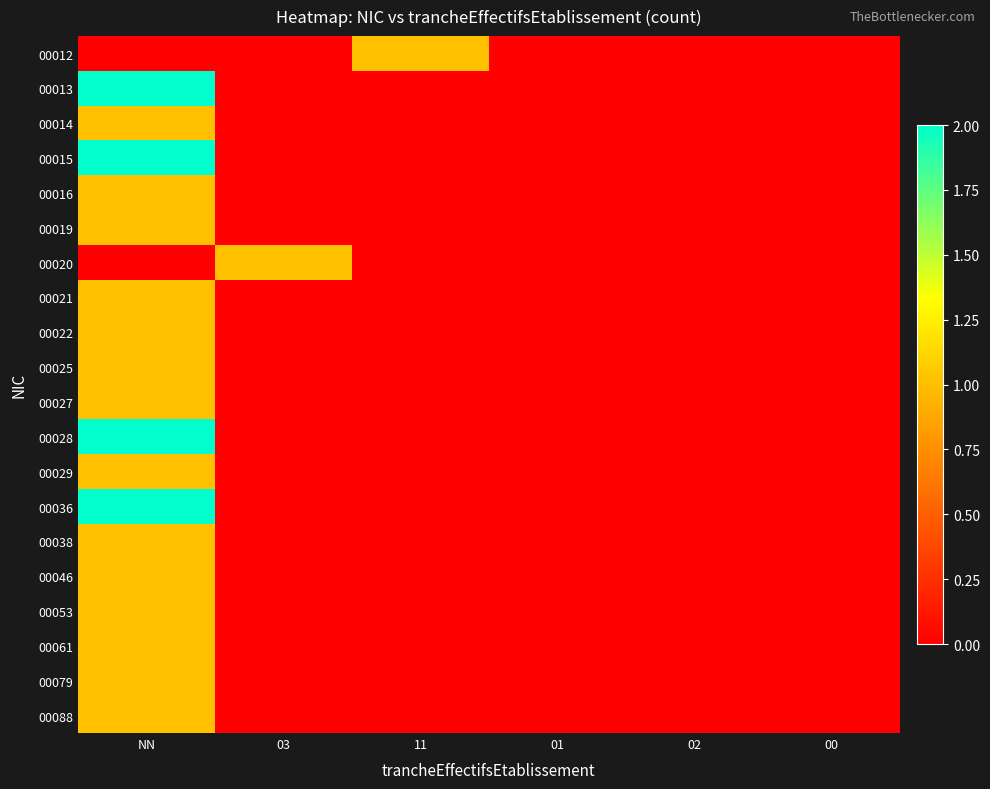

Reading right to left, extract all data points from this chart.

00012: 00=0	02=0	01=0	11=1	03=0	NN=0
00013: 00=0	02=0	01=0	11=0	03=0	NN=2
00014: 00=0	02=0	01=0	11=0	03=0	NN=1
00015: 00=0	02=0	01=0	11=0	03=0	NN=2
00016: 00=0	02=0	01=0	11=0	03=0	NN=1
00019: 00=0	02=0	01=0	11=0	03=0	NN=1
00020: 00=0	02=0	01=0	11=0	03=1	NN=0
00021: 00=0	02=0	01=0	11=0	03=0	NN=1
00022: 00=0	02=0	01=0	11=0	03=0	NN=1
00025: 00=0	02=0	01=0	11=0	03=0	NN=1
00027: 00=0	02=0	01=0	11=0	03=0	NN=1
00028: 00=0	02=0	01=0	11=0	03=0	NN=2
00029: 00=0	02=0	01=0	11=0	03=0	NN=1
00036: 00=0	02=0	01=0	11=0	03=0	NN=2
00038: 00=0	02=0	01=0	11=0	03=0	NN=1
00046: 00=0	02=0	01=0	11=0	03=0	NN=1
00053: 00=0	02=0	01=0	11=0	03=0	NN=1
00061: 00=0	02=0	01=0	11=0	03=0	NN=1
00079: 00=0	02=0	01=0	11=0	03=0	NN=1
00088: 00=0	02=0	01=0	11=0	03=0	NN=1